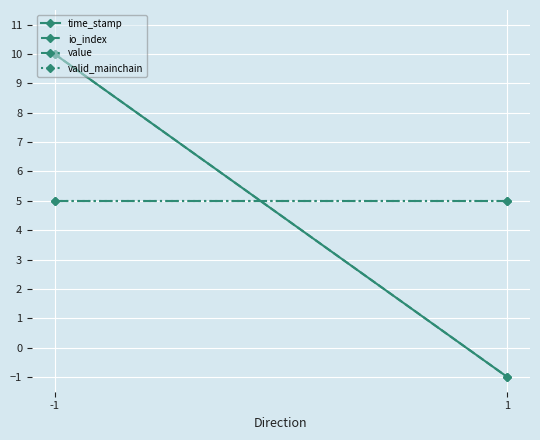

Reading left to right, transcribe all the data shown in this chart.

time_stamp: 10	-1
io_index: 10	-1
value: 5	5
valid_mainchain: 5	5